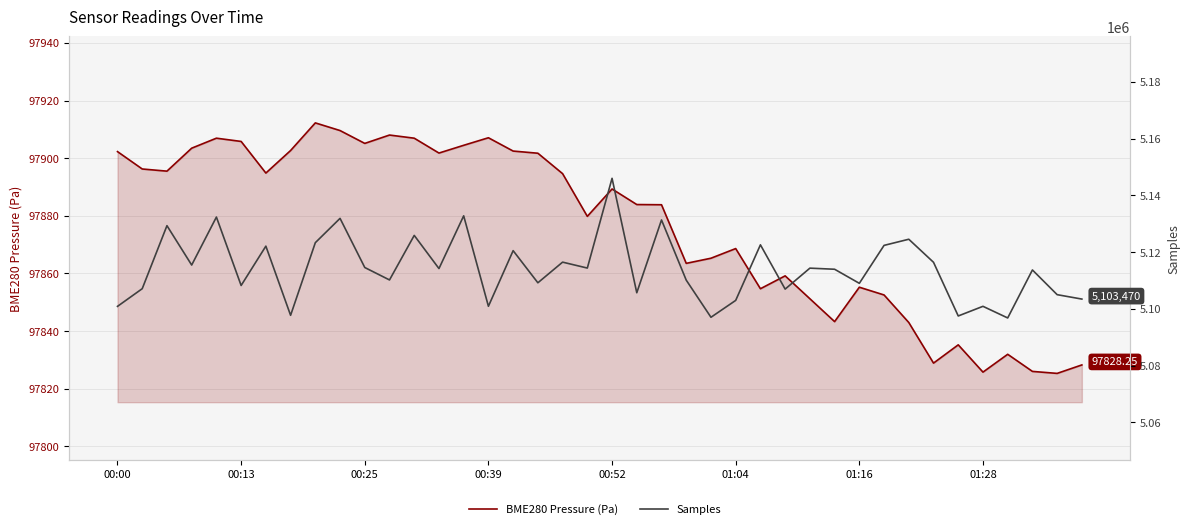

The value of Samples at 9 is 7492122.7. True or false?

False